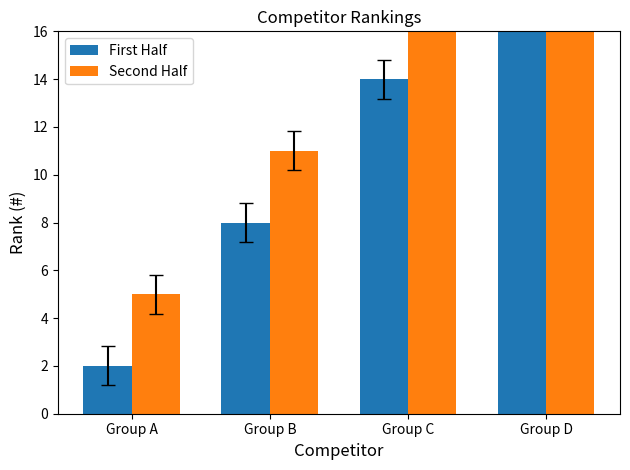

Count the First Half values in the range 8 to 20.

3